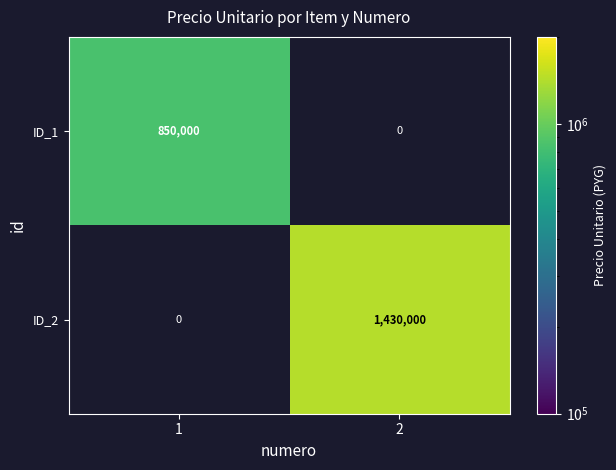

Count the number of data series in this chart.

2